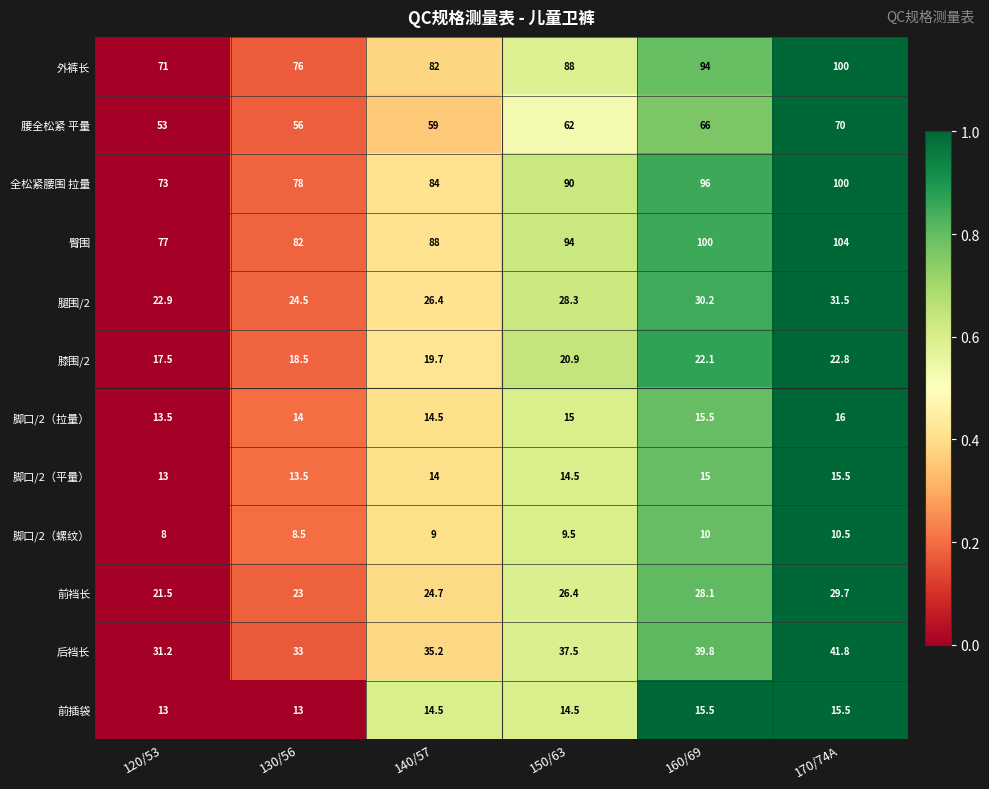

What is the difference between the 外裤长 values at 160/69 and 120/53?

23.0